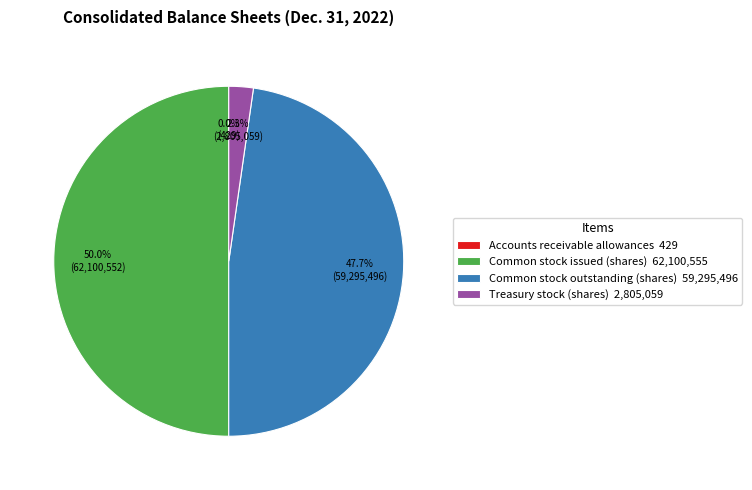

The Common stock outstanding (shares) slice represents 48% of the pie. True or false?

True